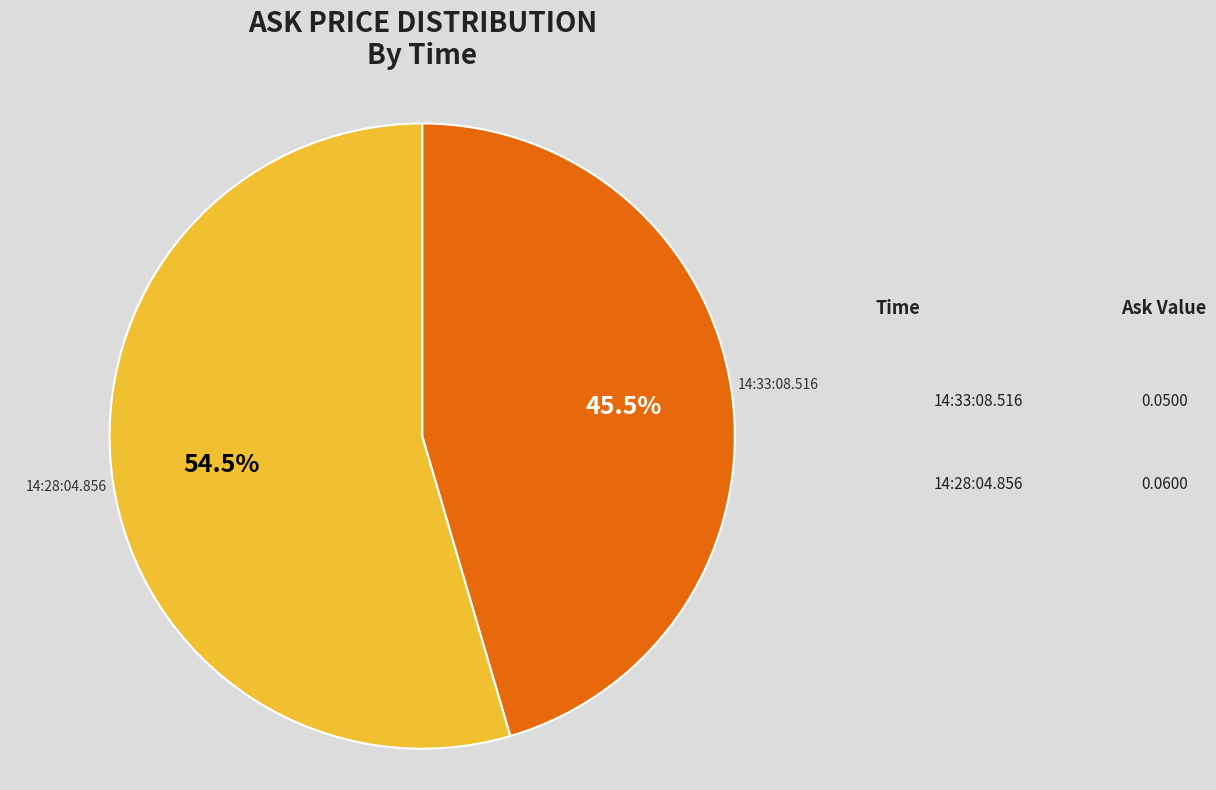

Is there any slice that represents more than half of the pie?

Yes